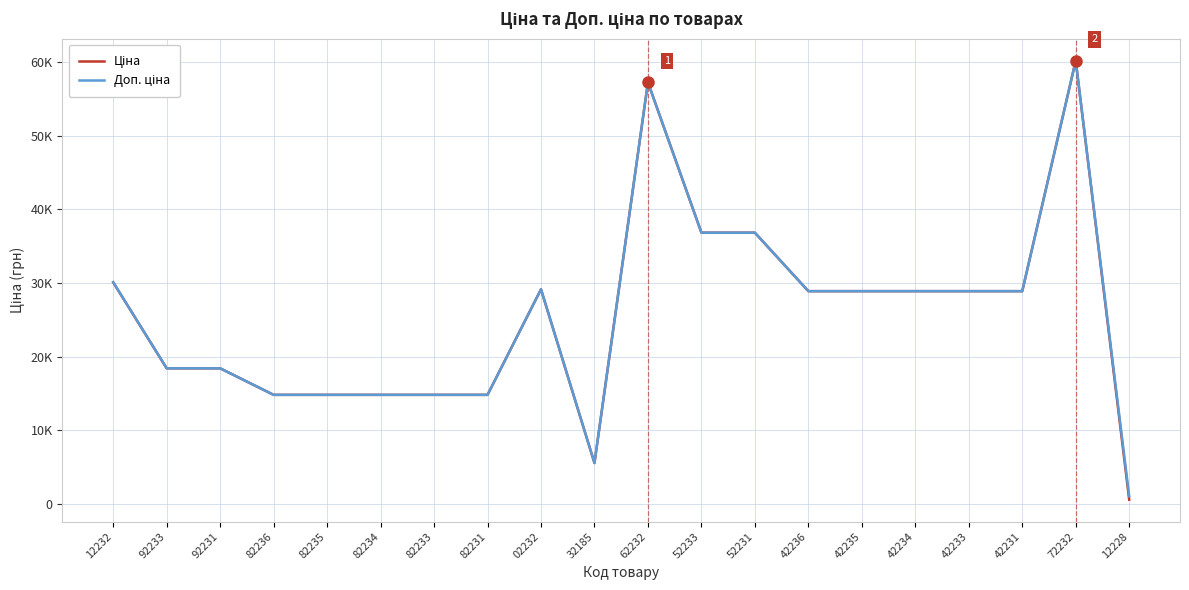

Is this an area chart (filled region under the line)?

No